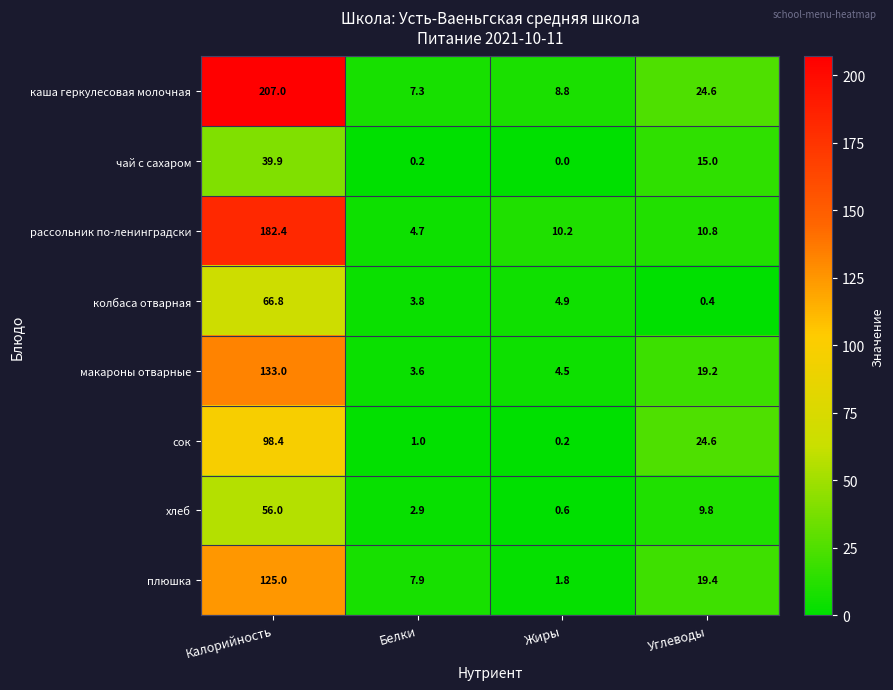

Which series has the largest range (max minus min)?

каша геркулесовая молочная